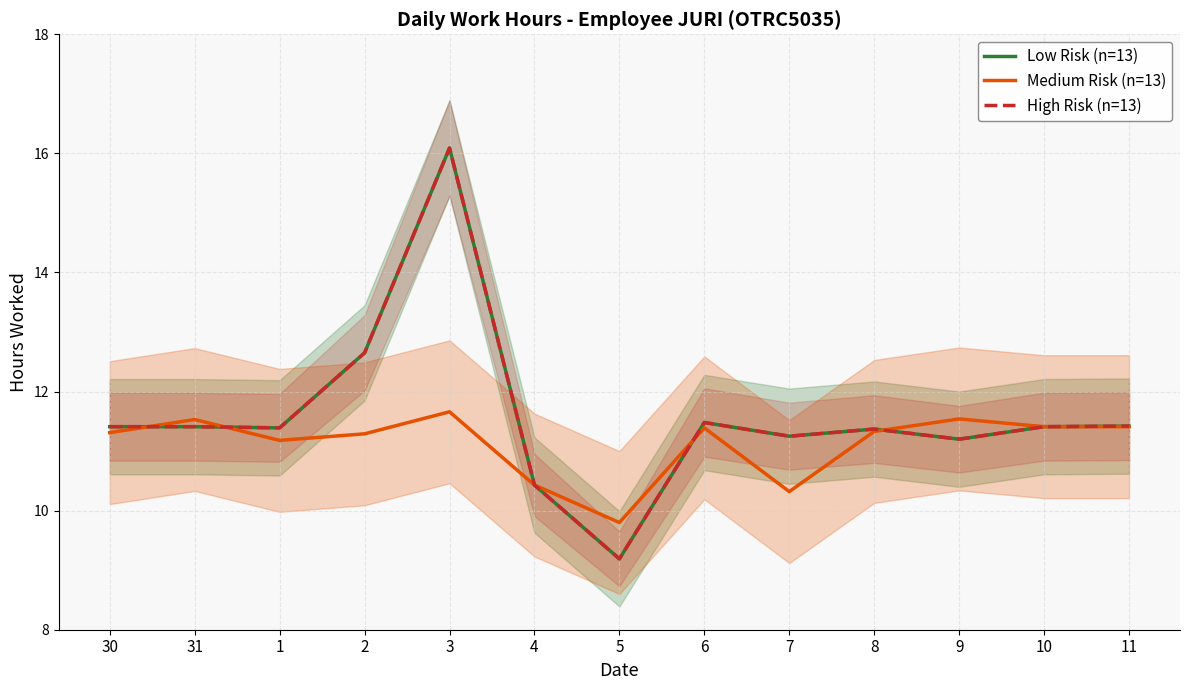

What is the difference between the second highest and second lowest values in the Medium Risk (n=13) series?

1.2